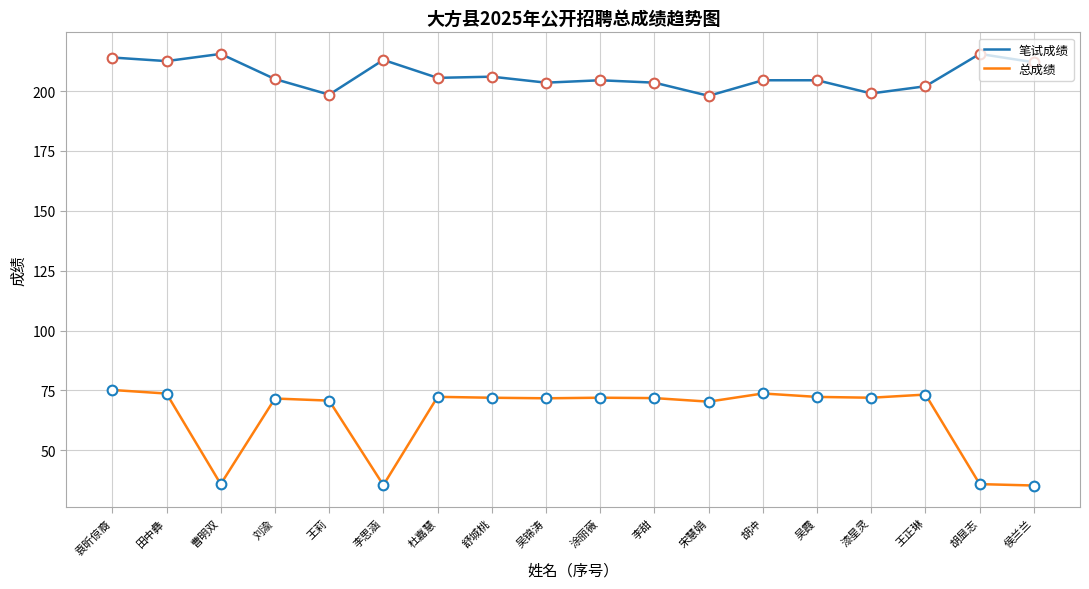

What is the difference between the second highest and minimum values in the 总成绩 series?

38.4